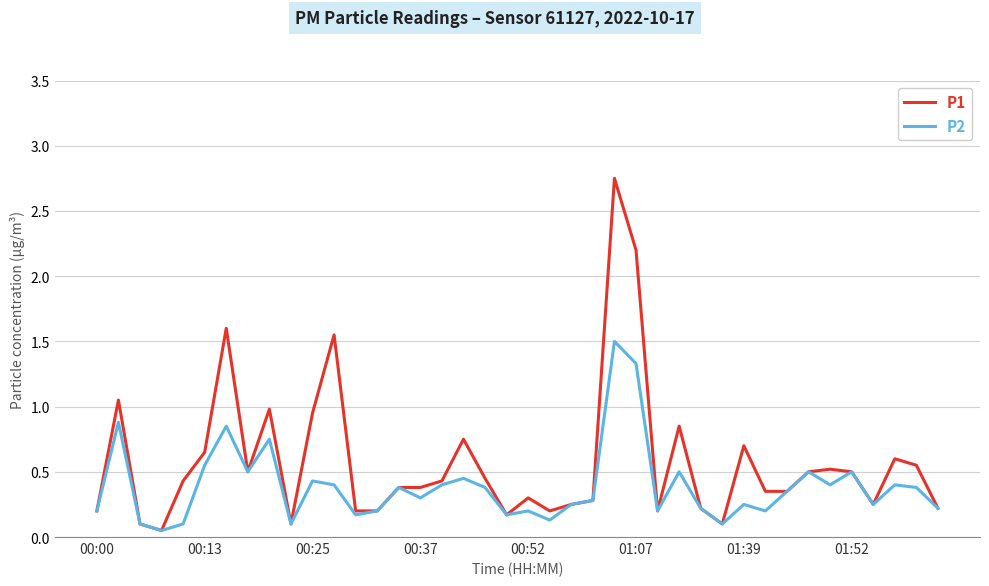

Which series has the widest spread of values?

P1